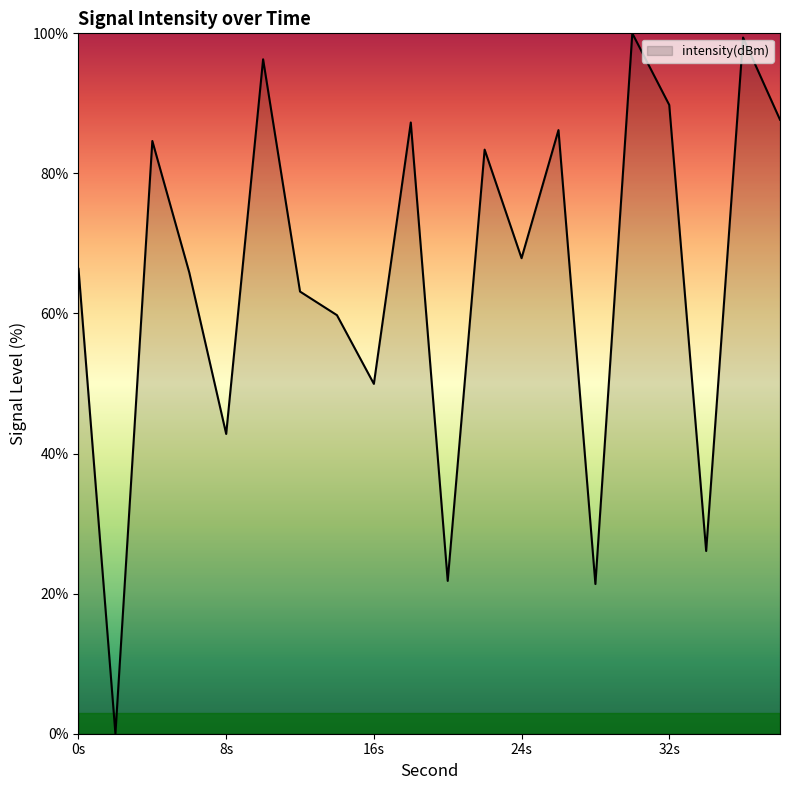

How many series are shown in this chart?

1